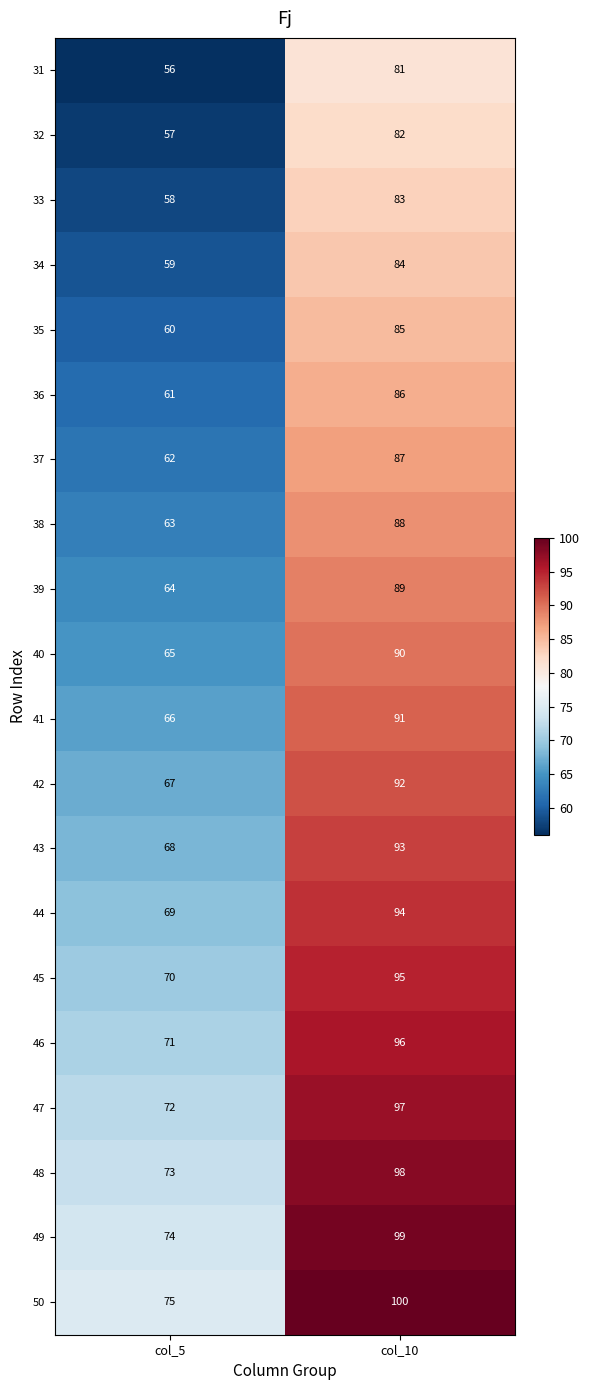

Which series has the largest total across all categories?

50